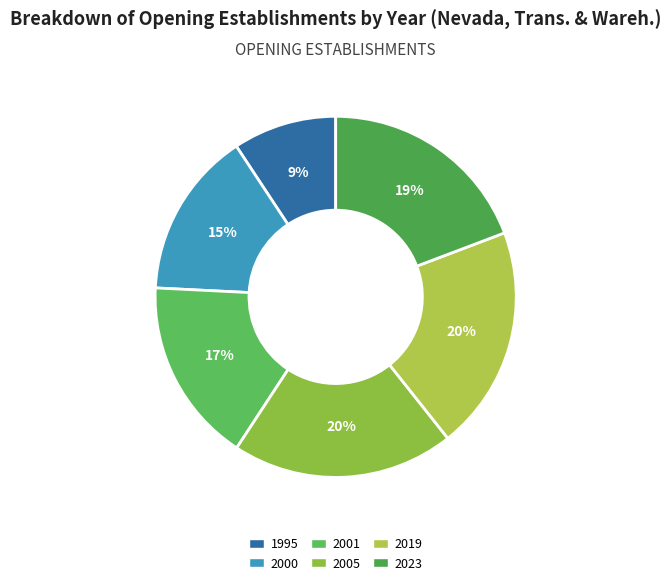

Rank the categories by value from highest to lowest.

2019, 2005, 2023, 2001, 2000, 1995